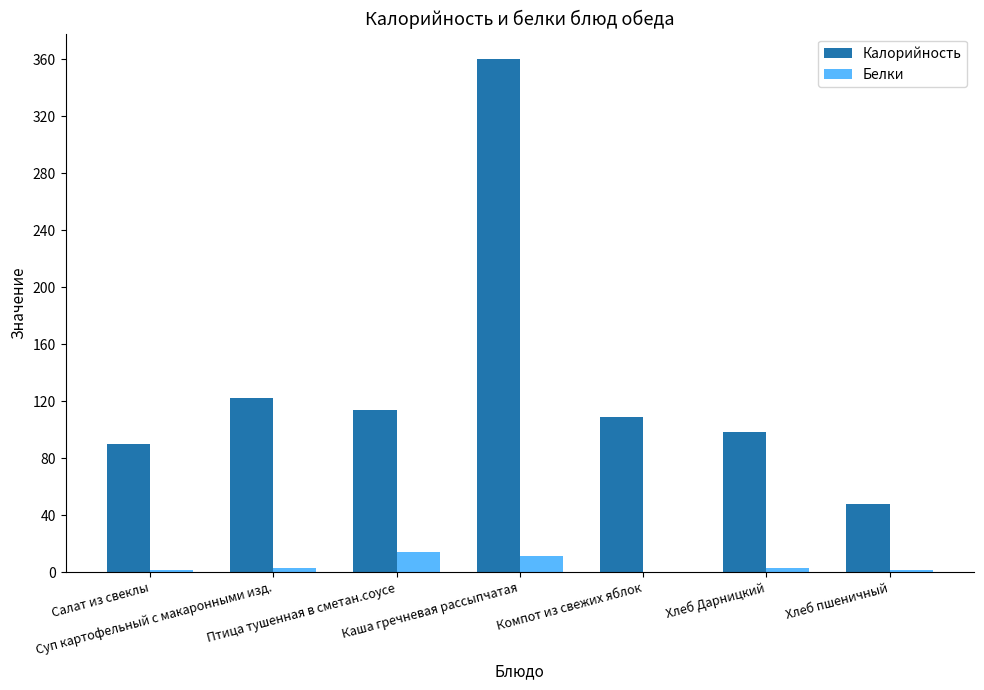

What is the maximum value for Калорийность?

359.9